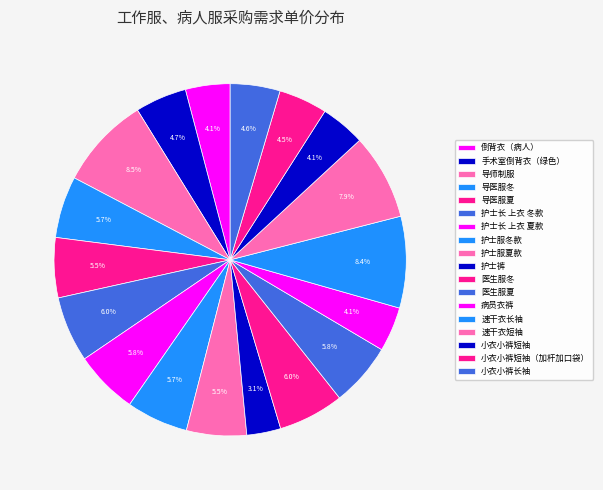

What percentage do 手术室倒背衣（绿色） and 病员衣裤 together represent?

8.8%